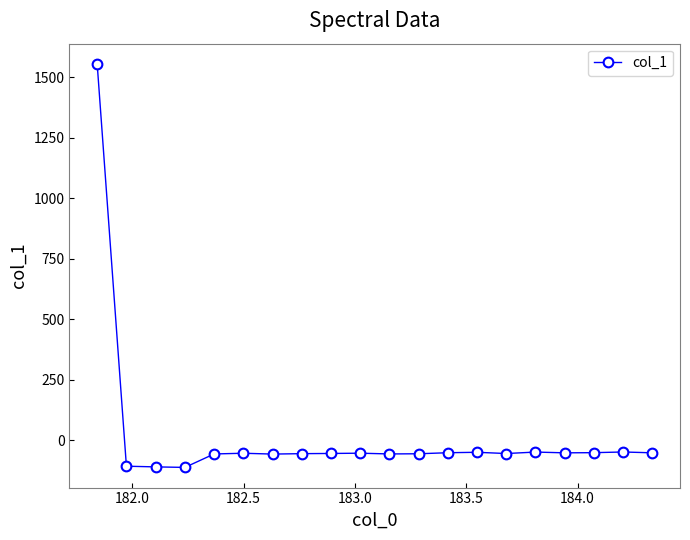

True or false: the data has more than 1 interior local peaks.

True